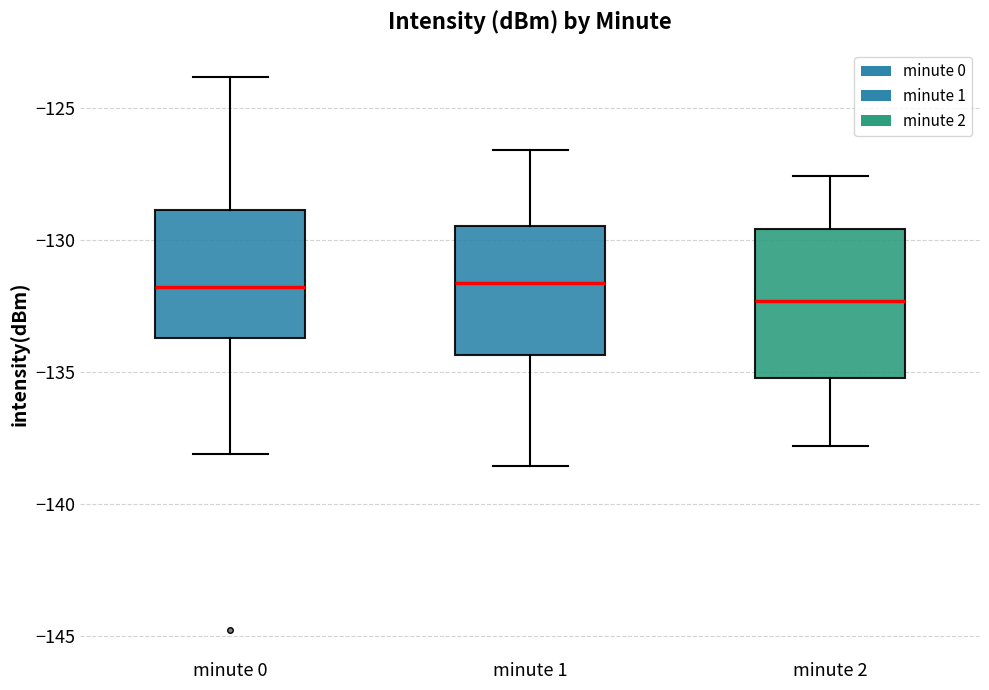

Reading left to right, read every box against the y-axis: the position of its median line, the range the box covers, and the ends of its whiskers. The values are not printed on the chart, so give them approximately, as read against the axis.

minute 0: median -132.0, box -133.5 to -129.0, whiskers -138.0 to -124.0
minute 1: median -131.5, box -134.5 to -129.5, whiskers -138.5 to -126.5
minute 2: median -132.5, box -135.0 to -129.5, whiskers -138.0 to -127.5